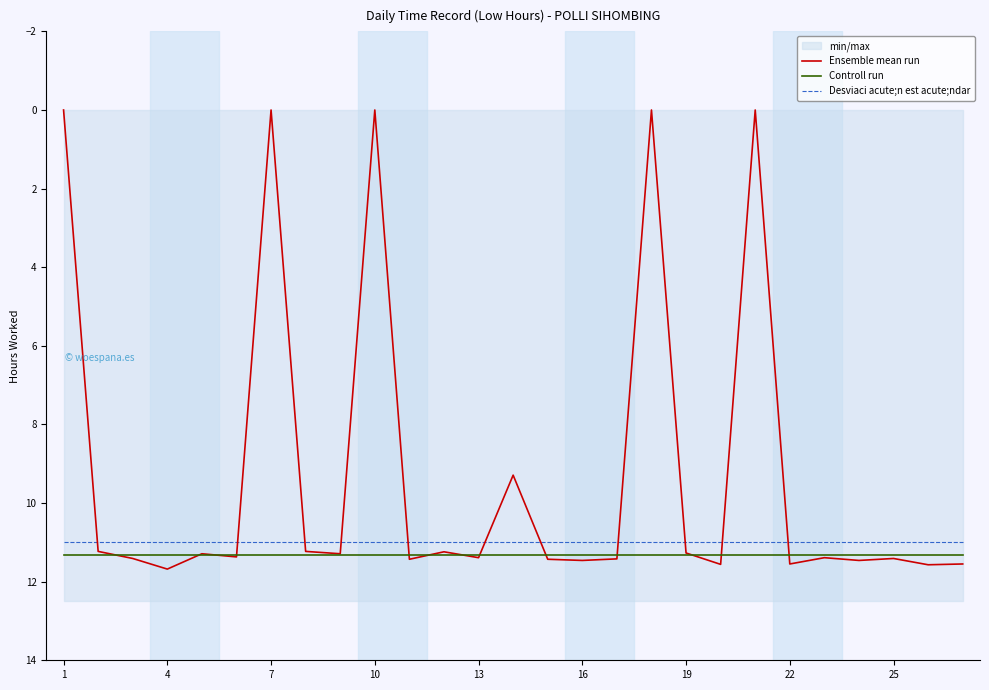

What is the minimum value for Controll run?

11.3